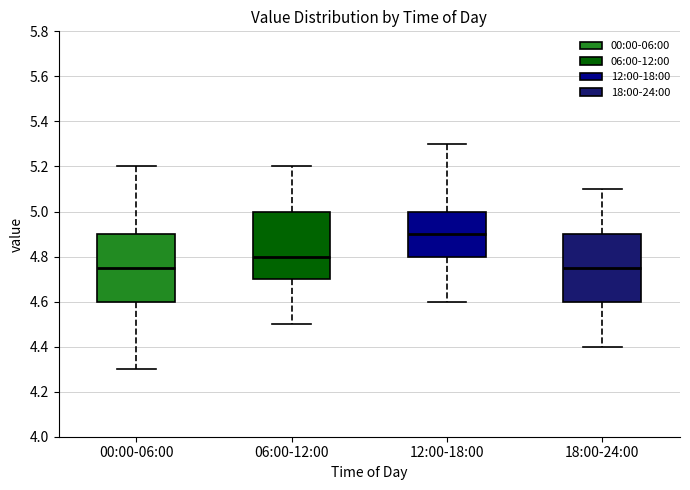

Where does the upper whisker of the box for 12:00-18:00 end on the y-axis? The values are not printed on the chart, so give them approximately, as read against the axis.

5.30